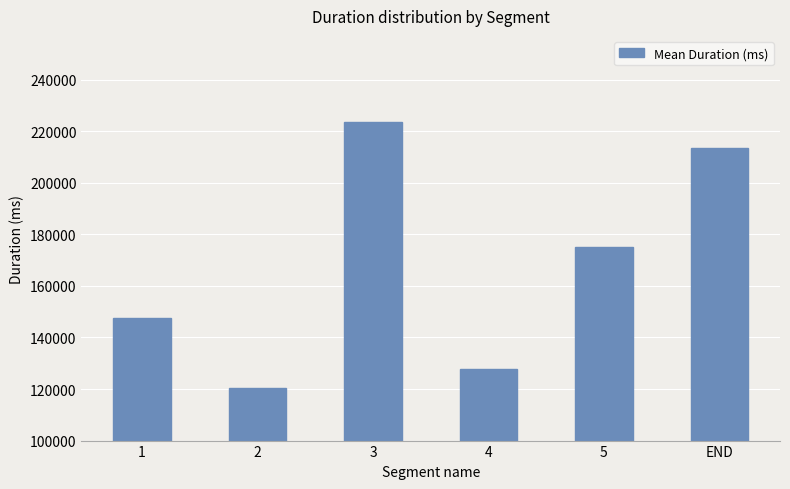

Is it true that the value at 5 is 175197?

True